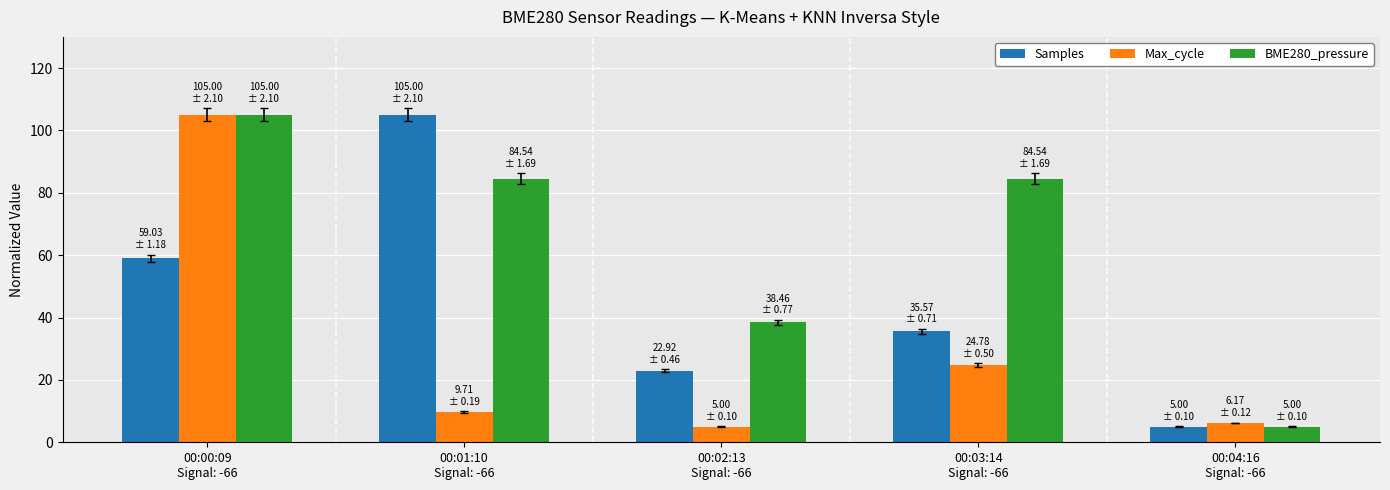

List the series in order of their overall mean, highest first.

BME280_pressure, Samples, Max_cycle